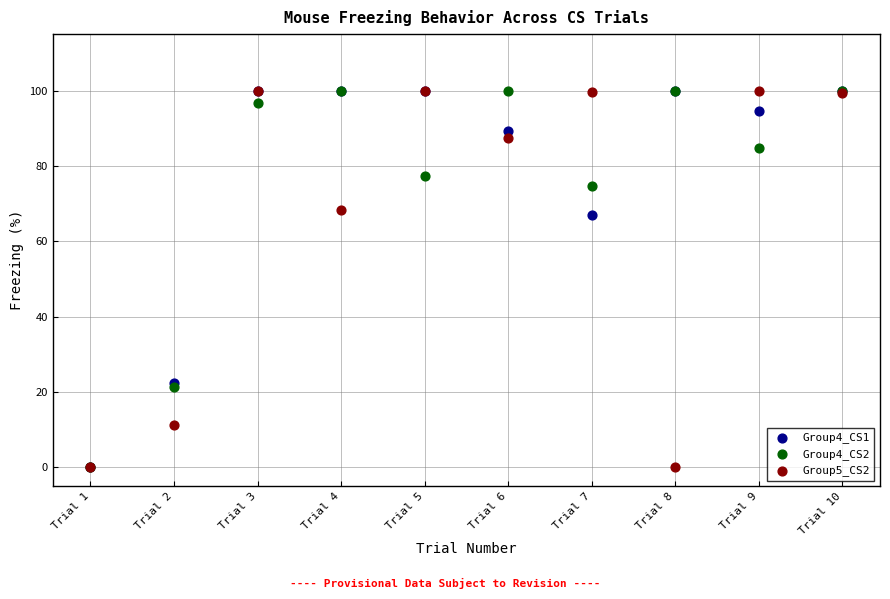

Across all series, what Y value is closest to 50?

67.0